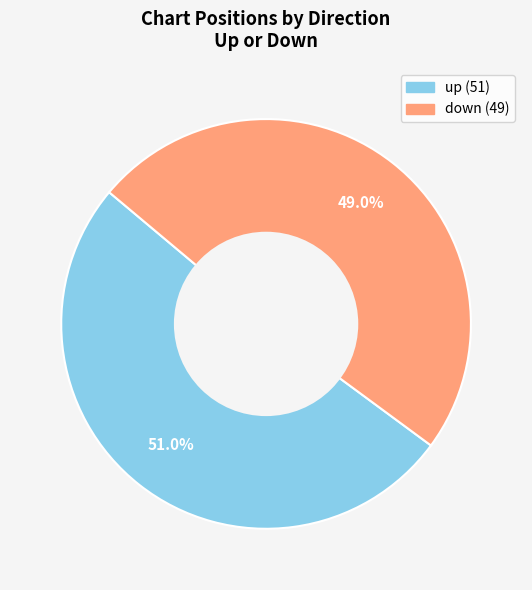

How many slices are in this pie chart?

2